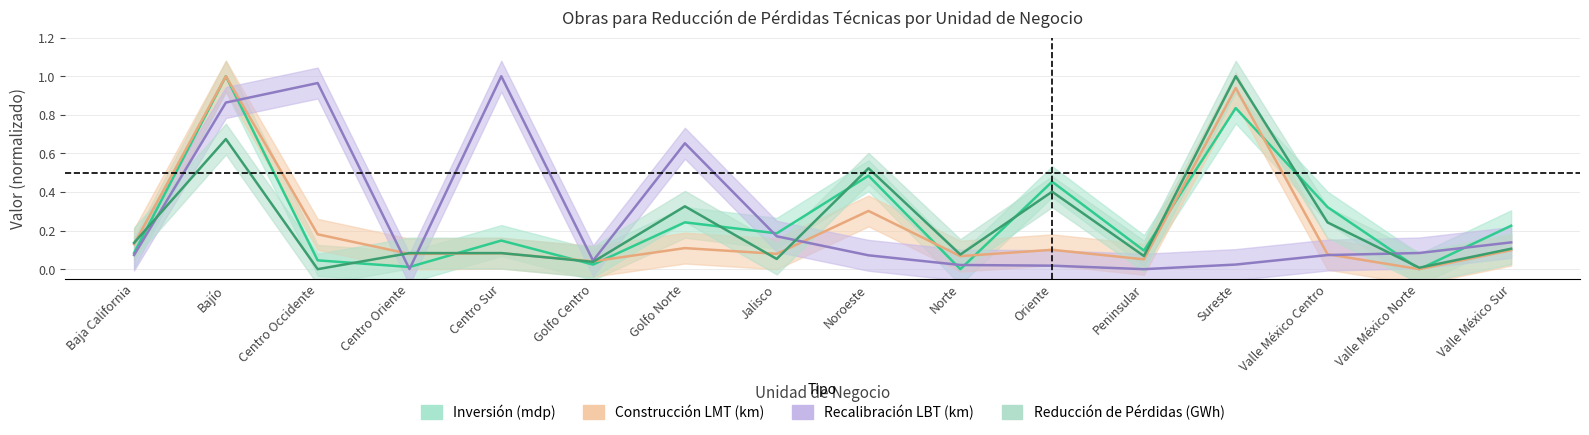

What is the total value across all series at Jalisco?

0.5